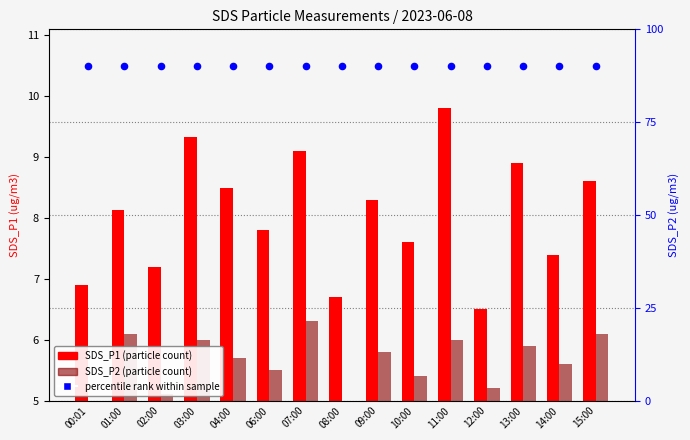

At how many categories does at least one series exceed 62?

15